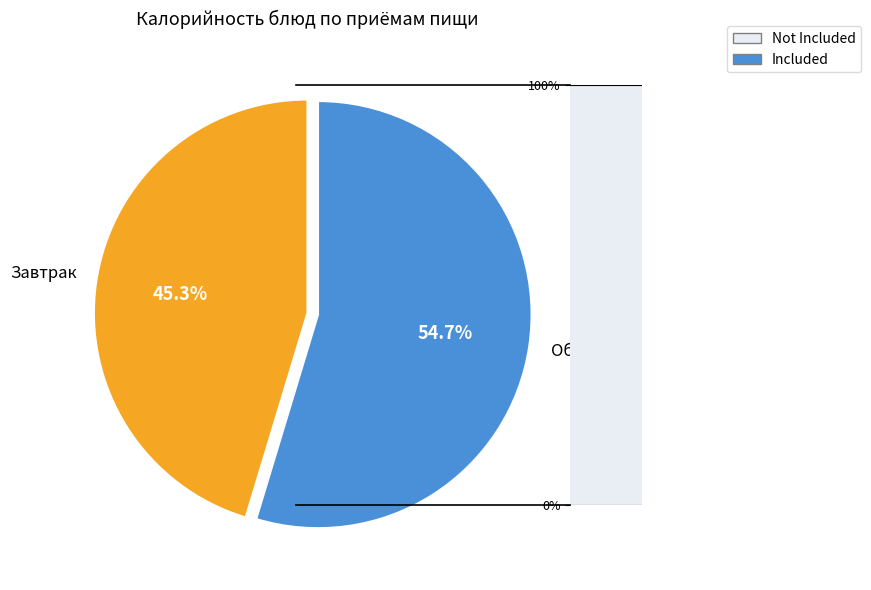

Is there any slice that represents more than half of the pie?

Yes